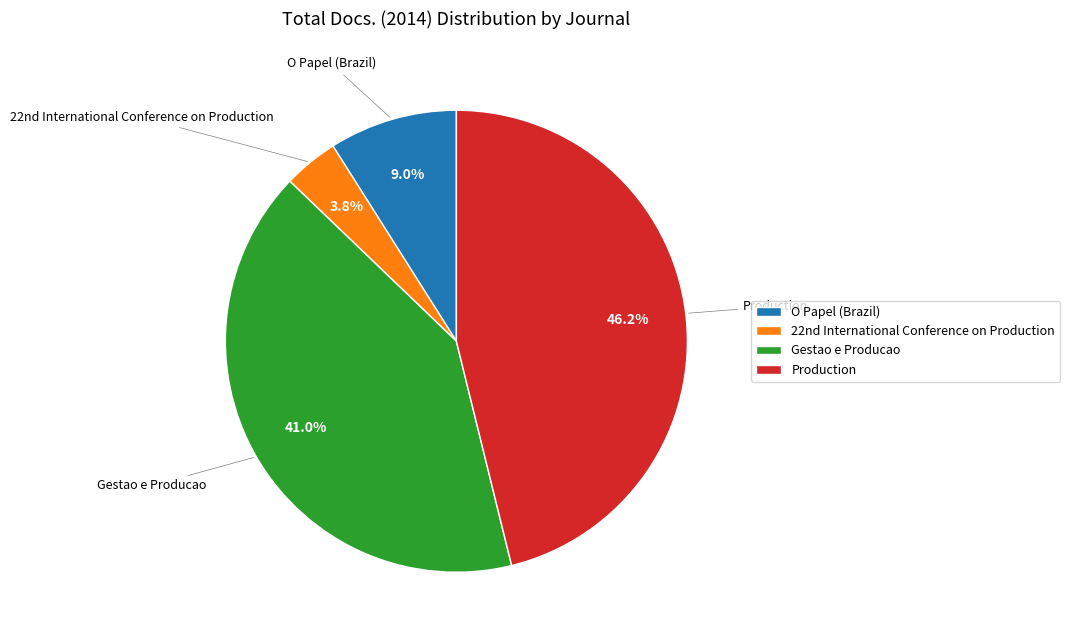

Count the number of slices in the pie.

4